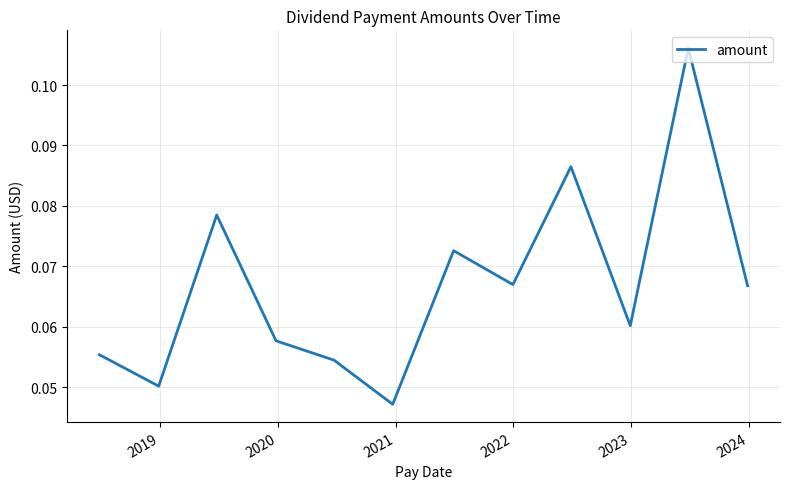

How many points are higher than both their immediate neighbors (excluding endpoints)?

4